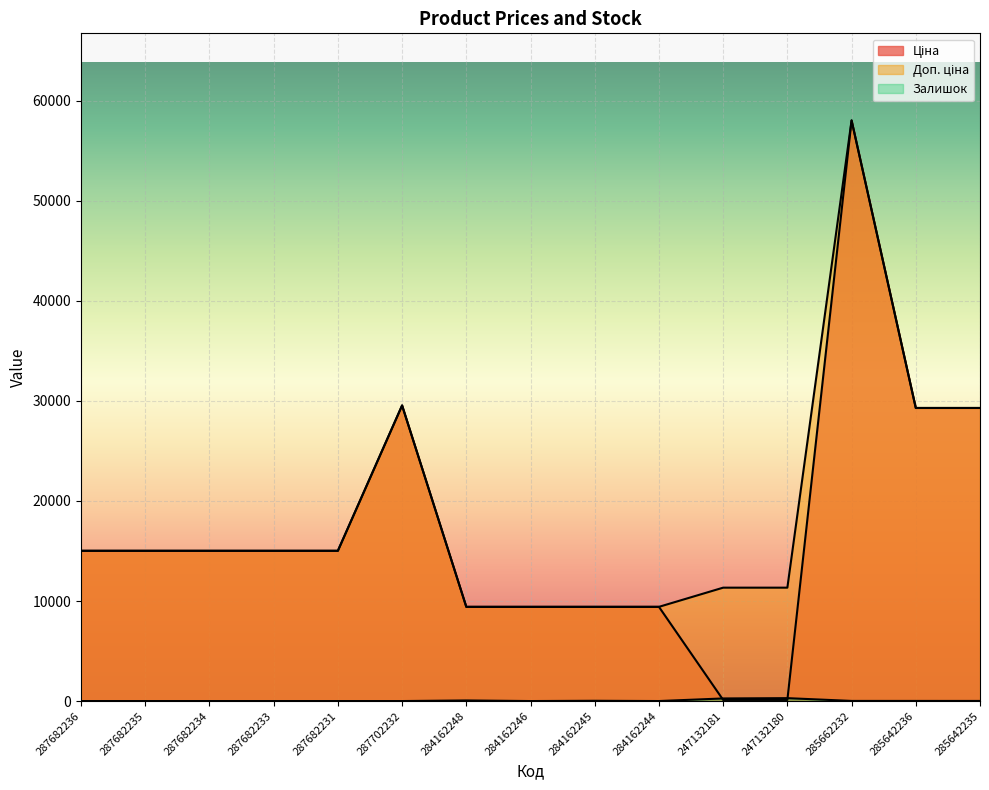

What is the difference between the Доп. ціна values at 247132180 and 284162244?

1917.1